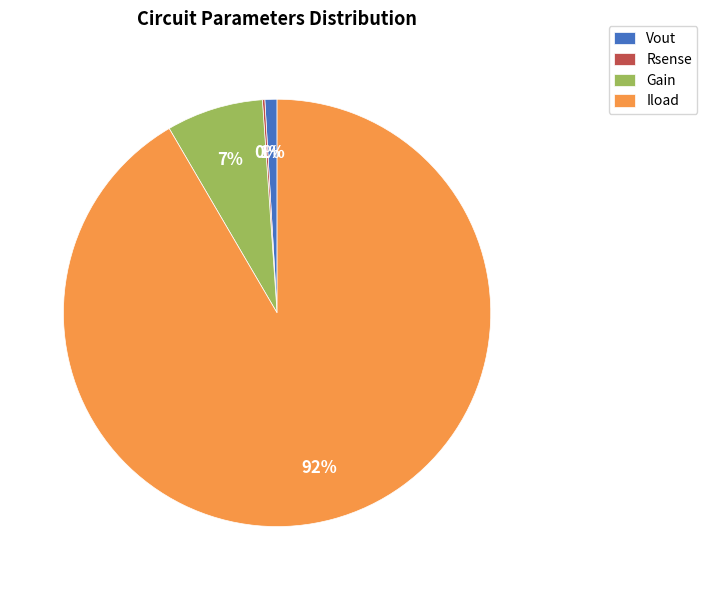

To the nearest percent, what is the difference between the Vout and Iload slice percentages?

91%